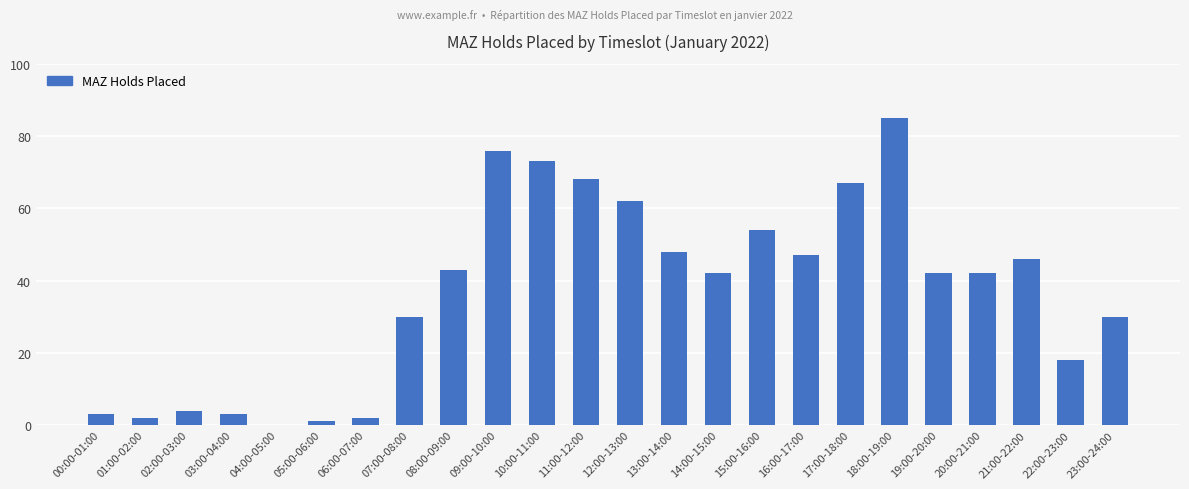

The chart shows a value of 84 at 16:00-17:00. True or false?

False